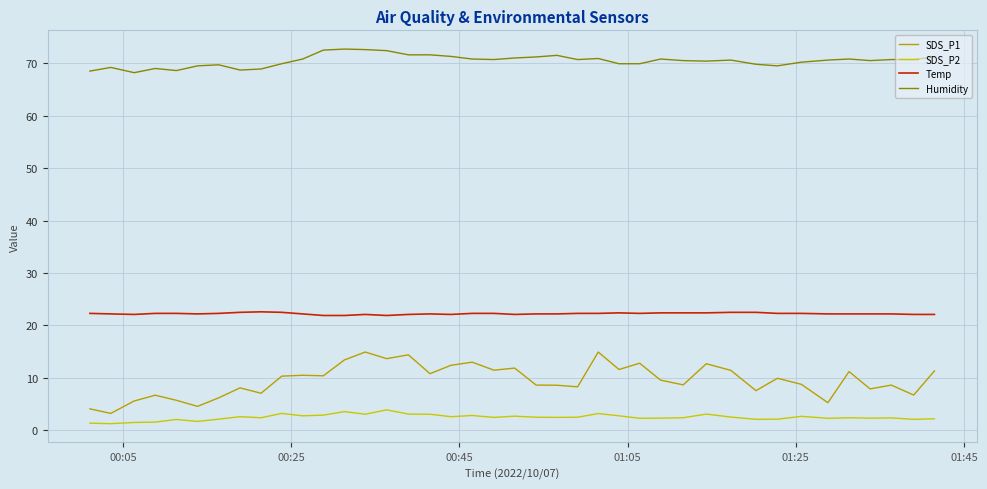

What is the difference between the maximum and minimum values in the Humidity series?

4.5